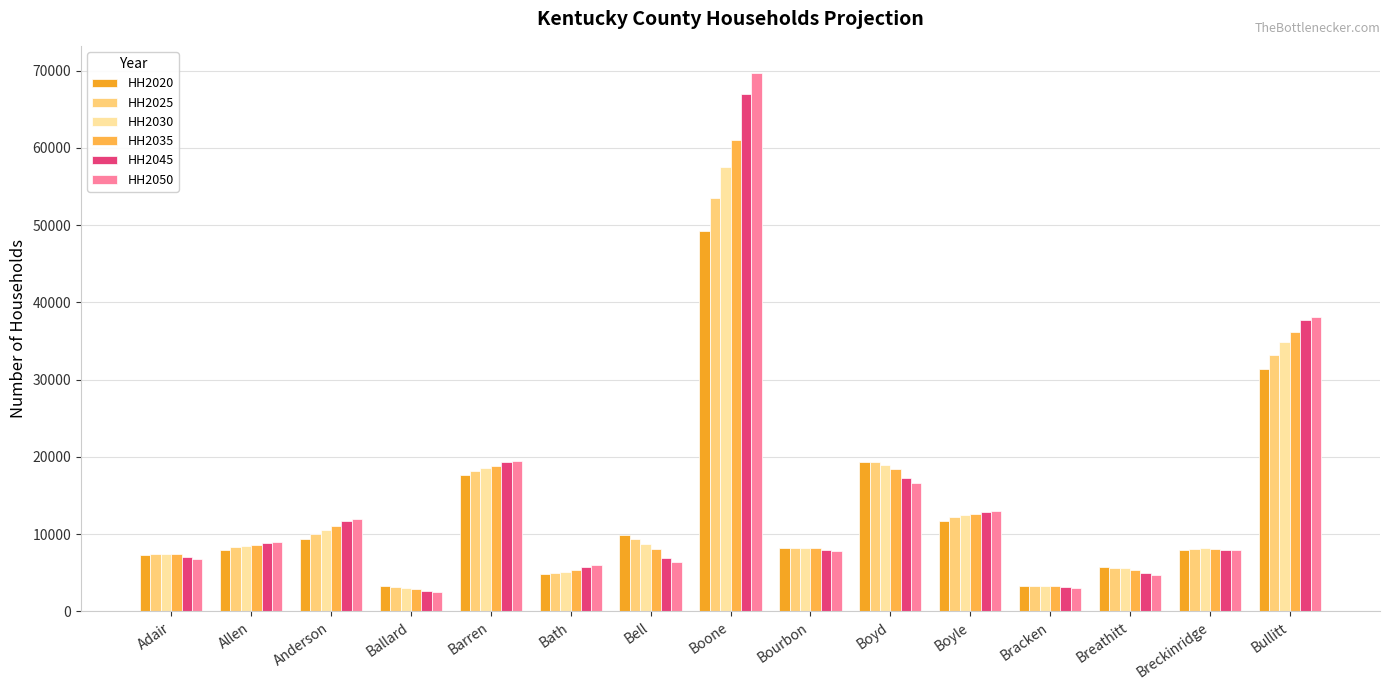

How many data points in HH2020 are less than 8220?

7